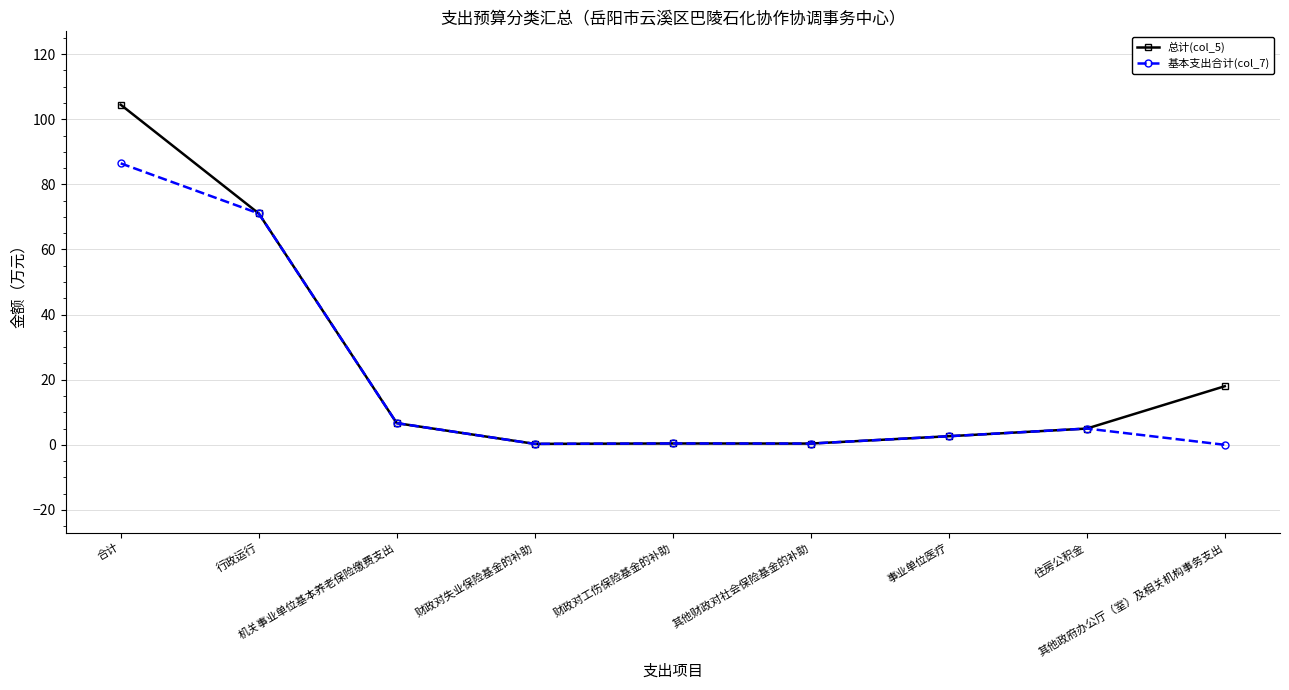

What is the maximum value for 总计(col_5)?

104.5